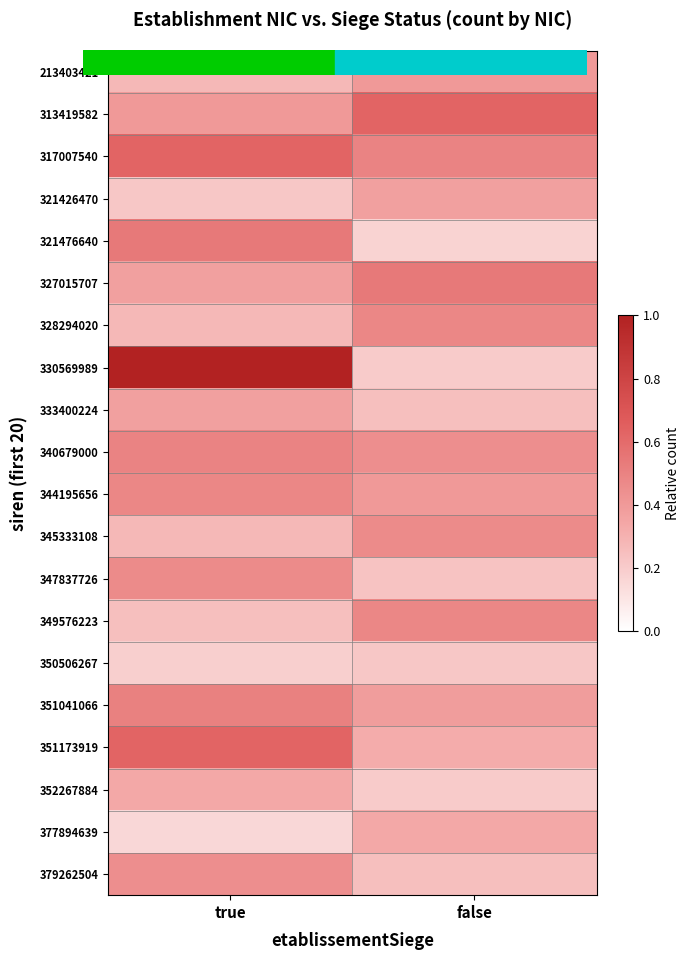

Reading left to right, extract all data points from this chart.

213403421: true=0.3	false=0.4
313419582: true=0.4	false=0.6
317007540: true=0.6	false=0.5
321426470: true=0.2	false=0.4
321476640: true=0.5	false=0.2
327015707: true=0.4	false=0.5
328294020: true=0.3	false=0.5
330569989: true=1.0	false=0.2
333400224: true=0.4	false=0.2
340679000: true=0.5	false=0.4
344195656: true=0.5	false=0.4
345333108: true=0.3	false=0.5
347837726: true=0.5	false=0.2
349576223: true=0.2	false=0.5
350506267: true=0.2	false=0.2
351041066: true=0.5	false=0.4
351173919: true=0.6	false=0.3
352267884: true=0.3	false=0.2
377894639: true=0.2	false=0.3
379262504: true=0.4	false=0.2